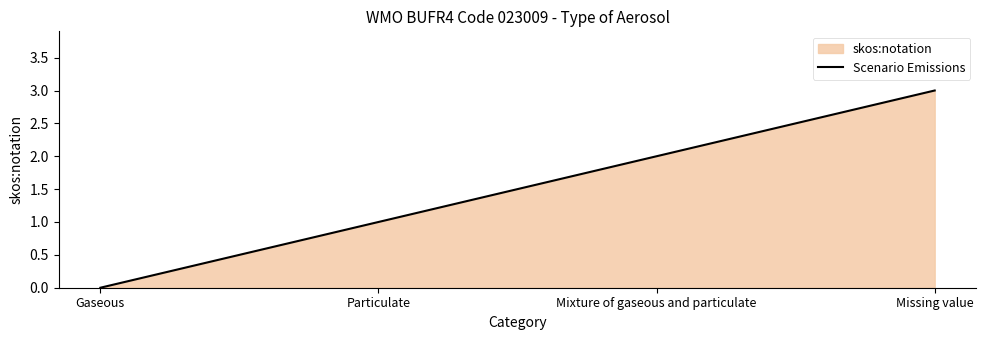

At which label is the value closest to 1?

Particulate